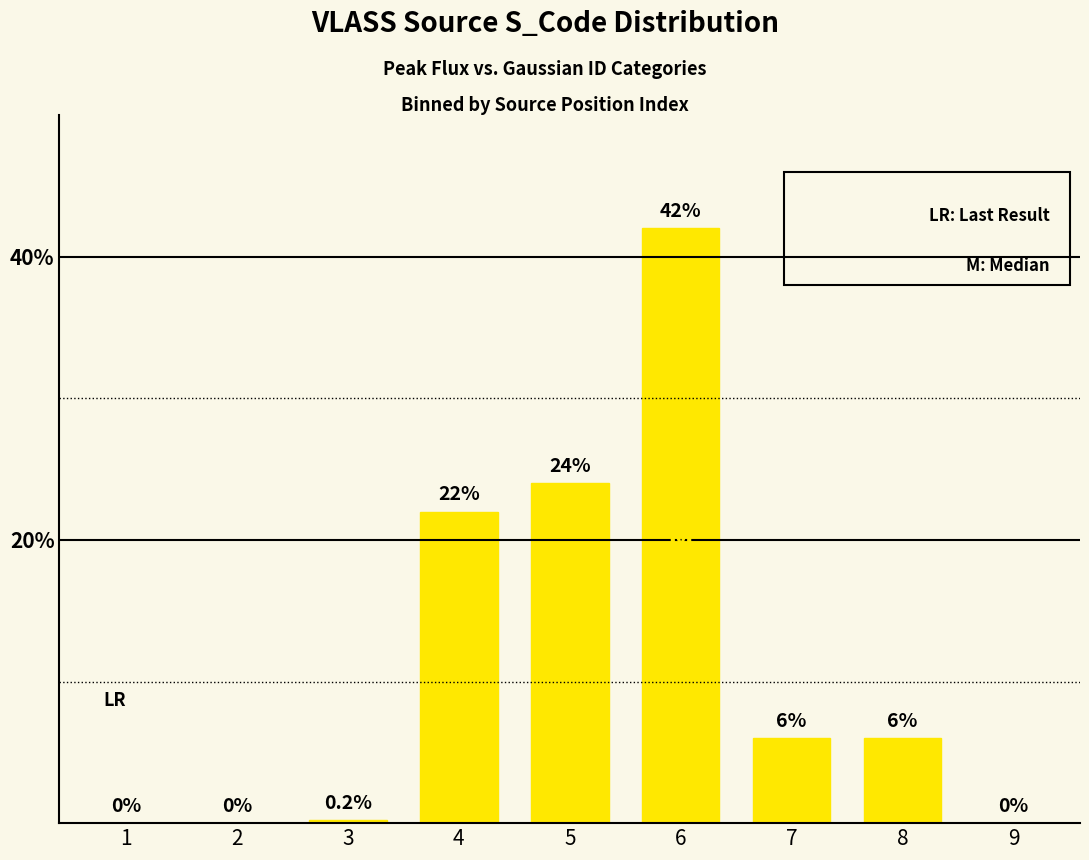

Which label corresponds to the largest value in the chart?

6